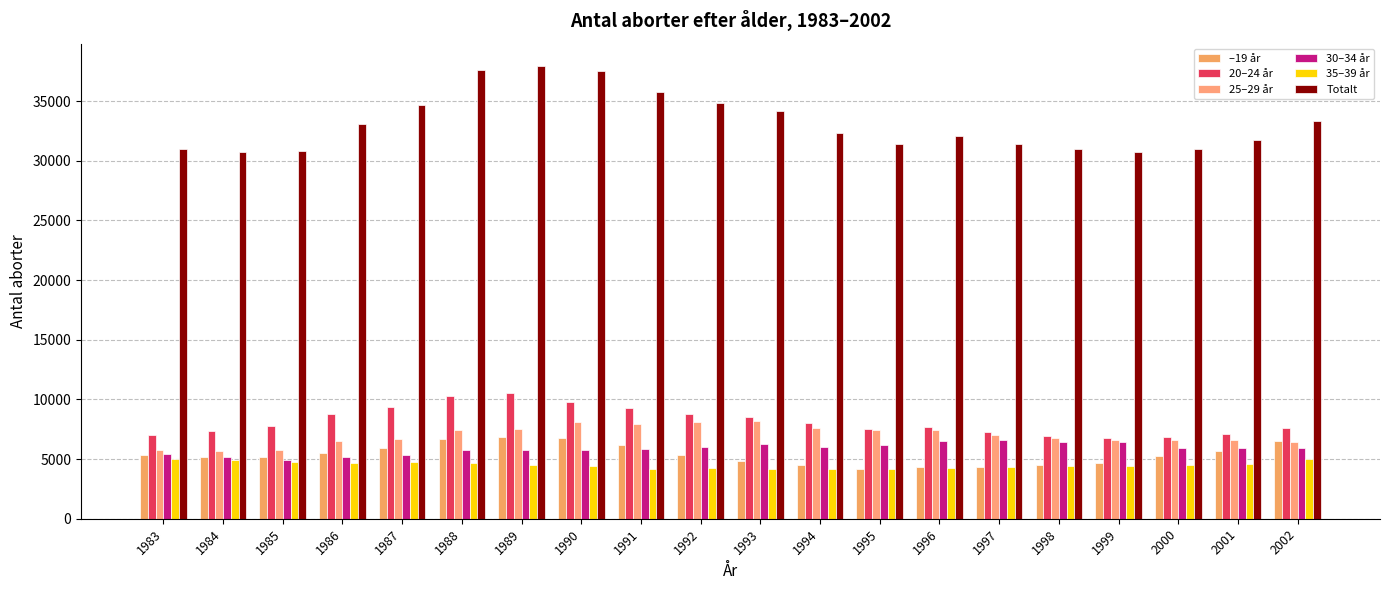

At which label is 25–29 år closest to 6902?

1997